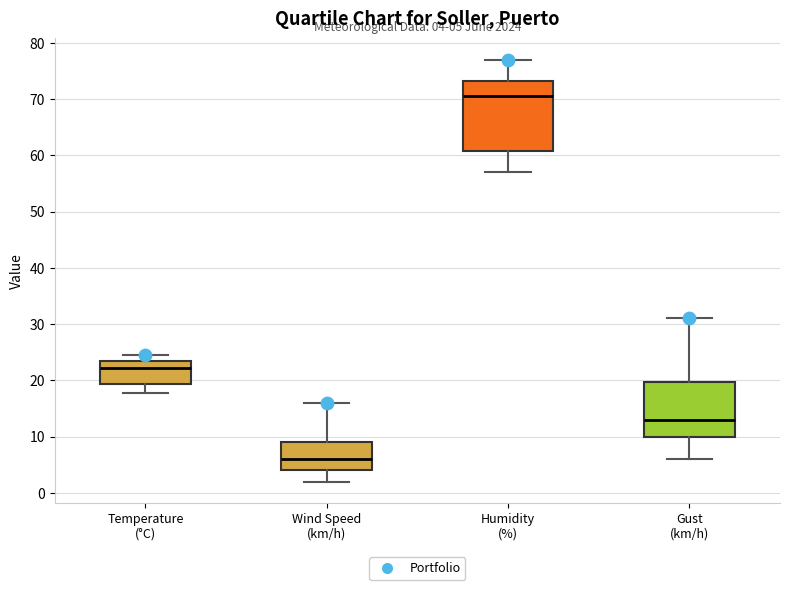

Which box is the tallest, from its lower edge to its upper edge?

Humidity (%)